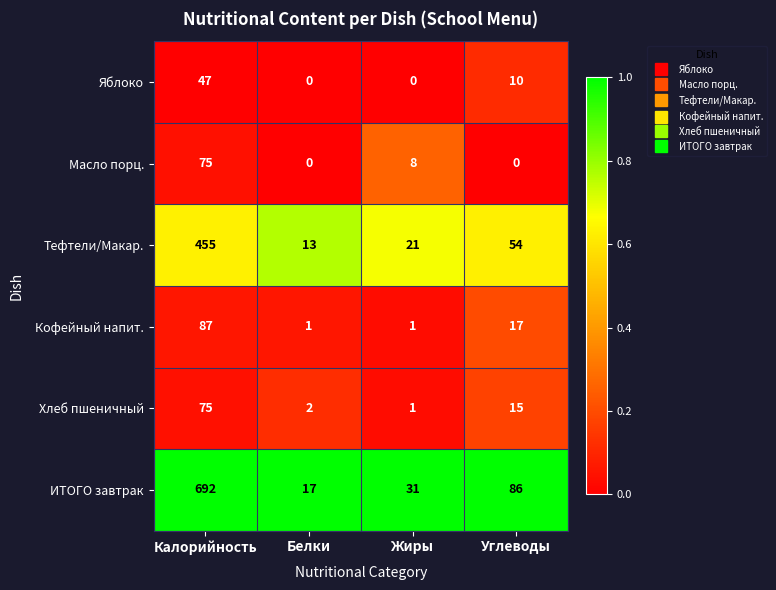

At which category is the sum across all series the highest?

Калорийность